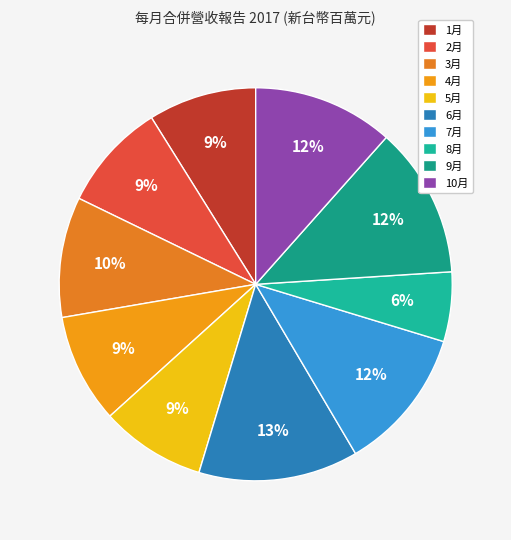

Is it true that 6月 is 13% of the pie?

True